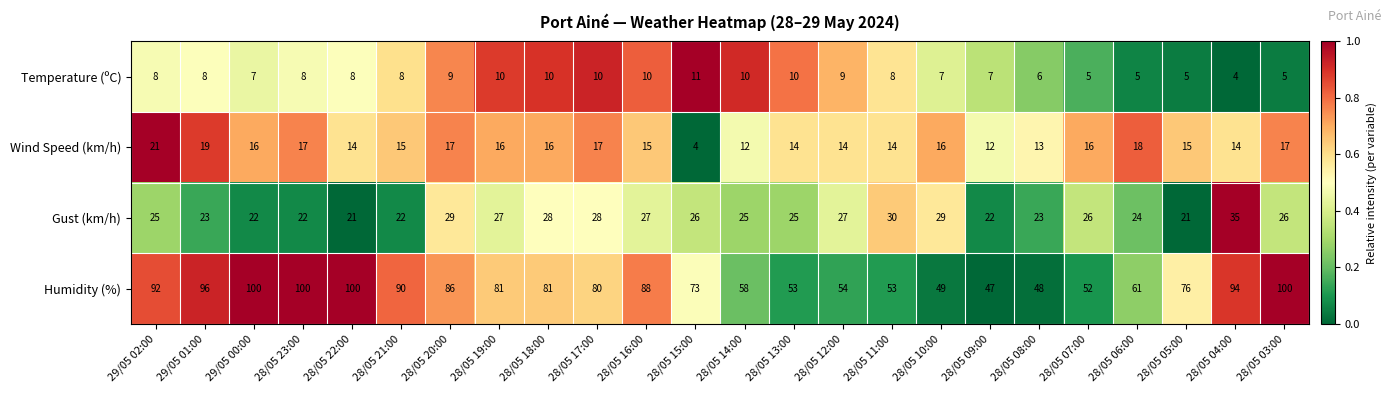

Rank the series by their maximum value, from lowest to highest.

Temperature (ºC), Wind Speed (km/h), Gust (km/h), Humidity (%)